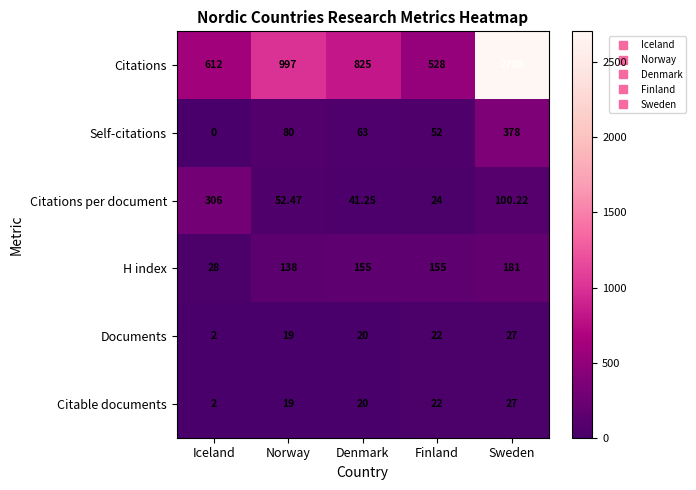

At how many categories does at least one series exceed 453?

5